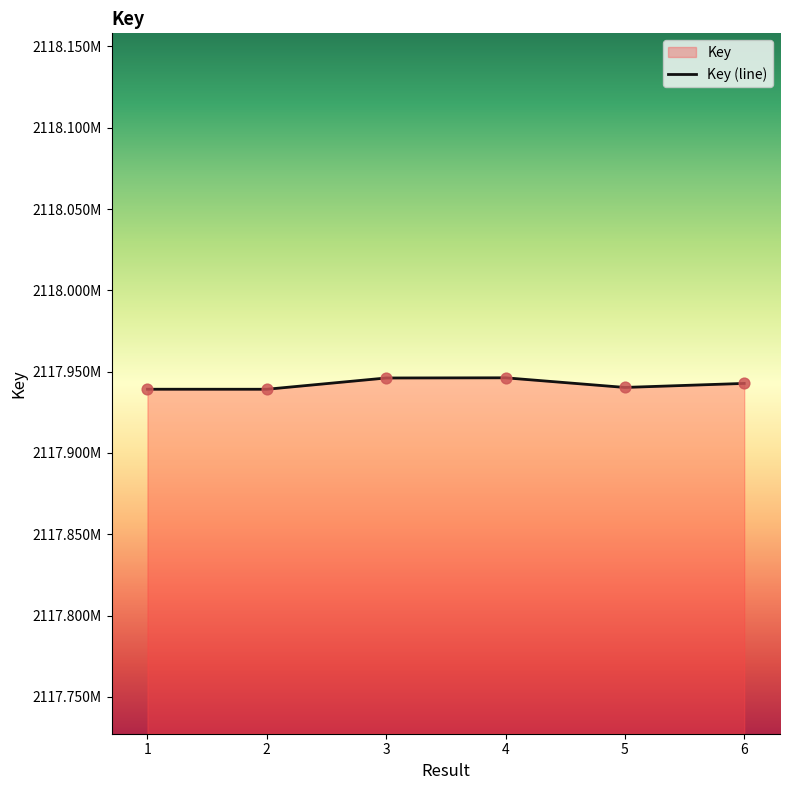

Approximately how many times larger is the value at 6 compared to 3?

1.0